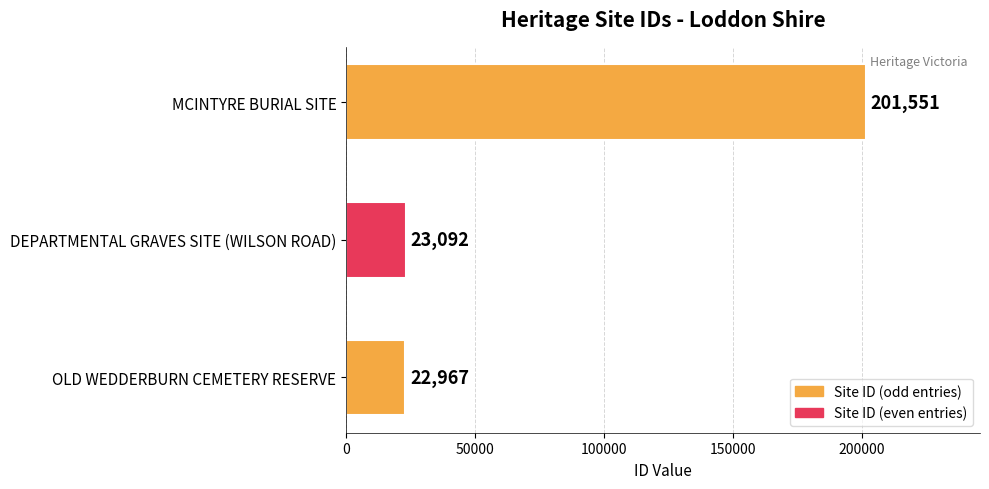

Reading top to bottom, extract all data points from this chart.

201551	23092	22967